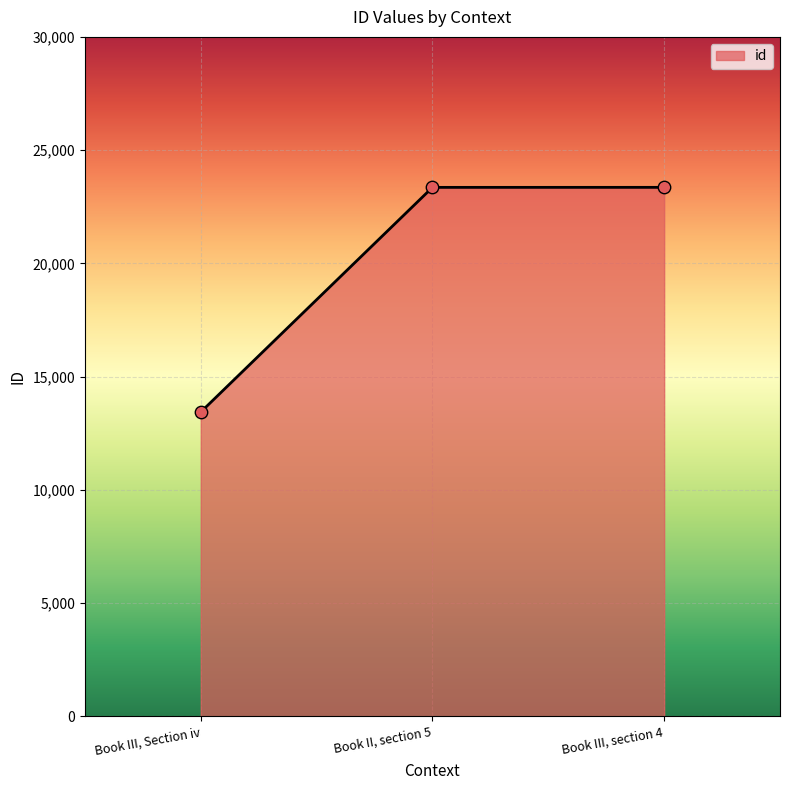

What is the change in value from Book III, Section iv to Book II, section 5?

+9920